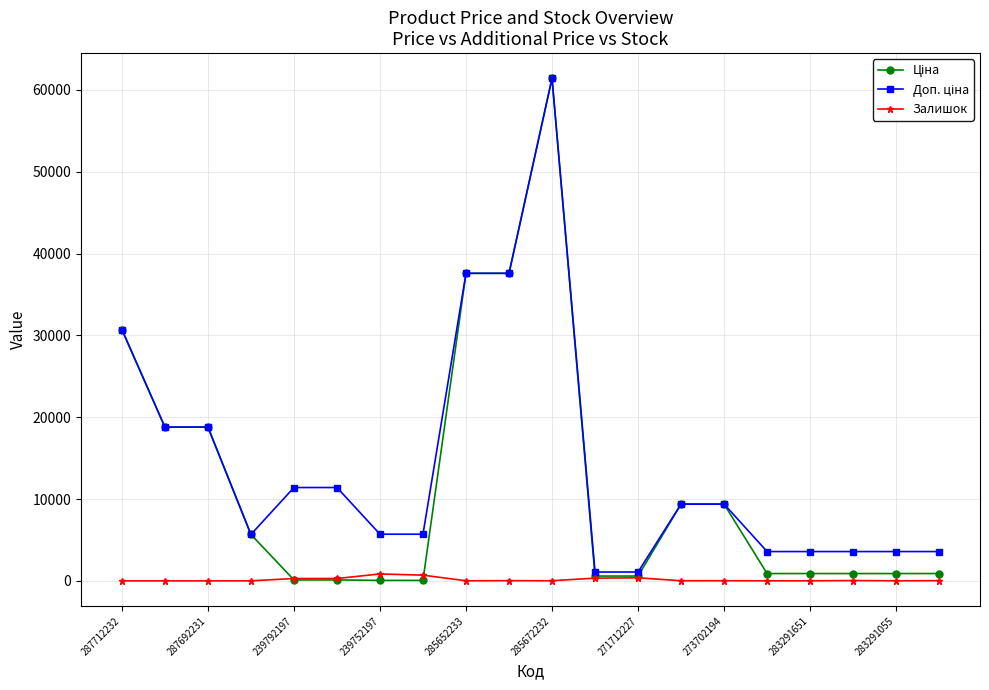

What is the greatest value displayed?

61434.3